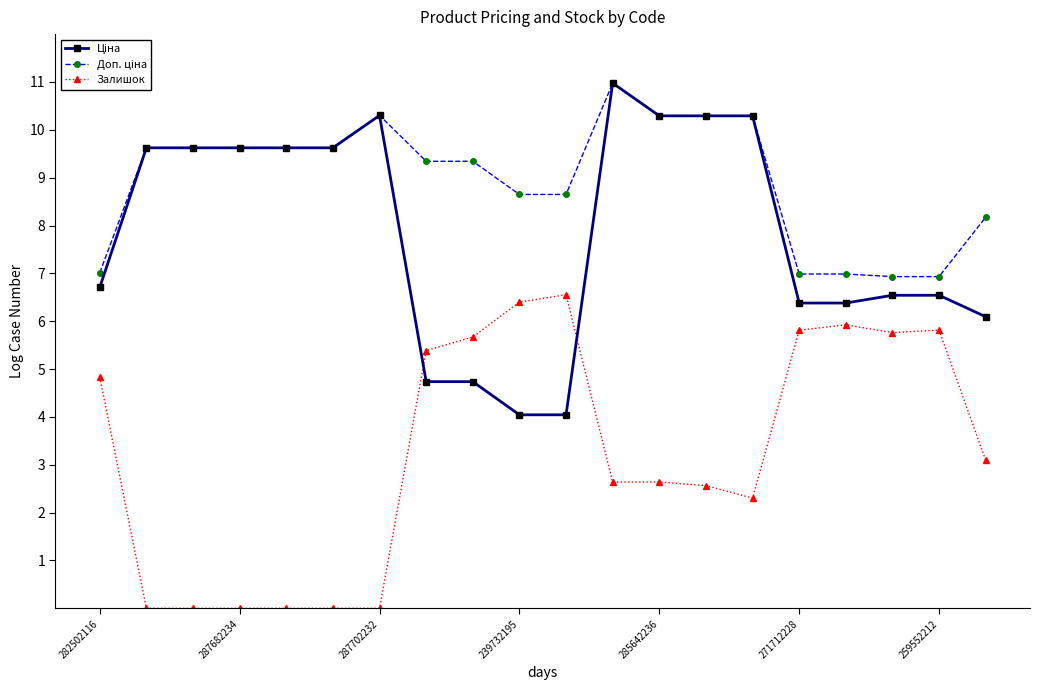

How many data points does each series have?

20